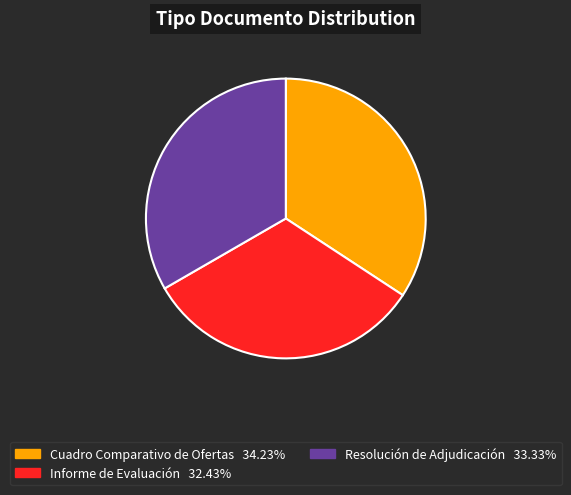

True or false: Informe de Evaluación accounts for 21% of the total.

False